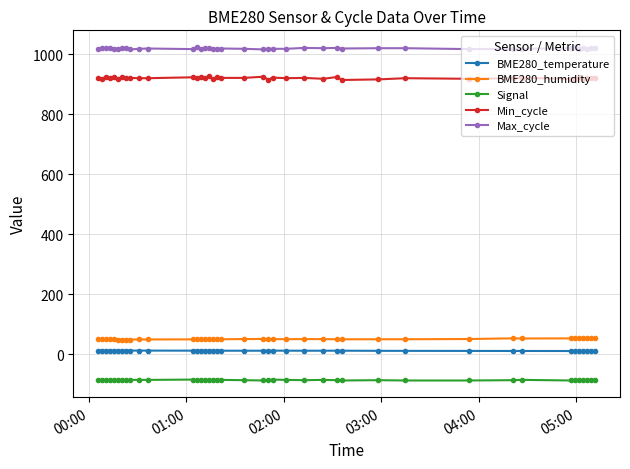

What is the value of the Min_cycle point at the 24th from the left?

920.0